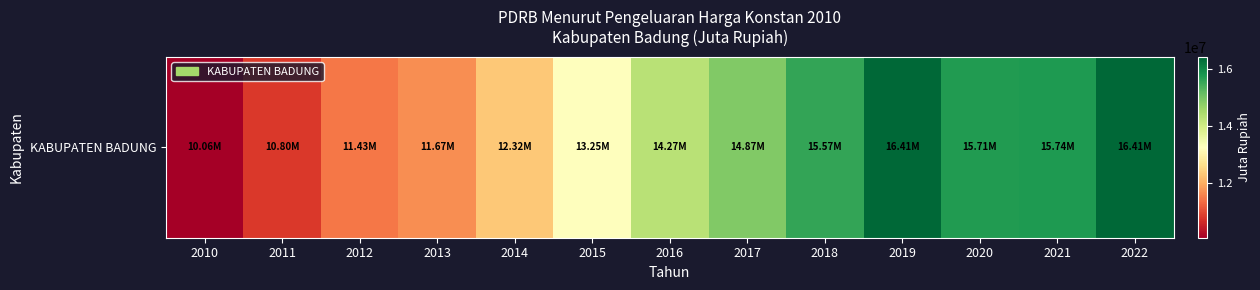

Which category has the lowest value across all series?

2010